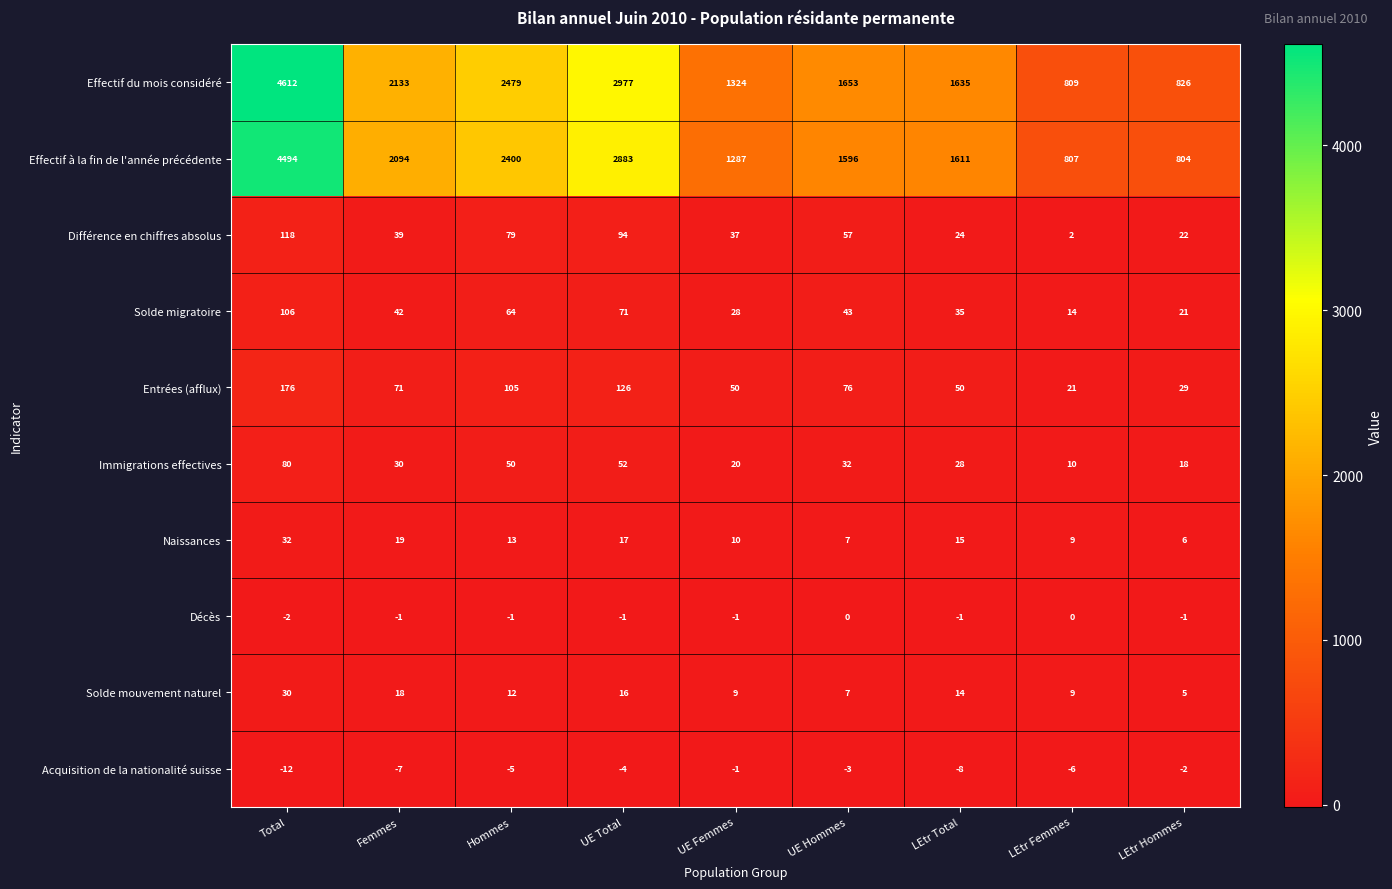

True or false: Différence en chiffres absolus has a value of 139 at Hommes.

False